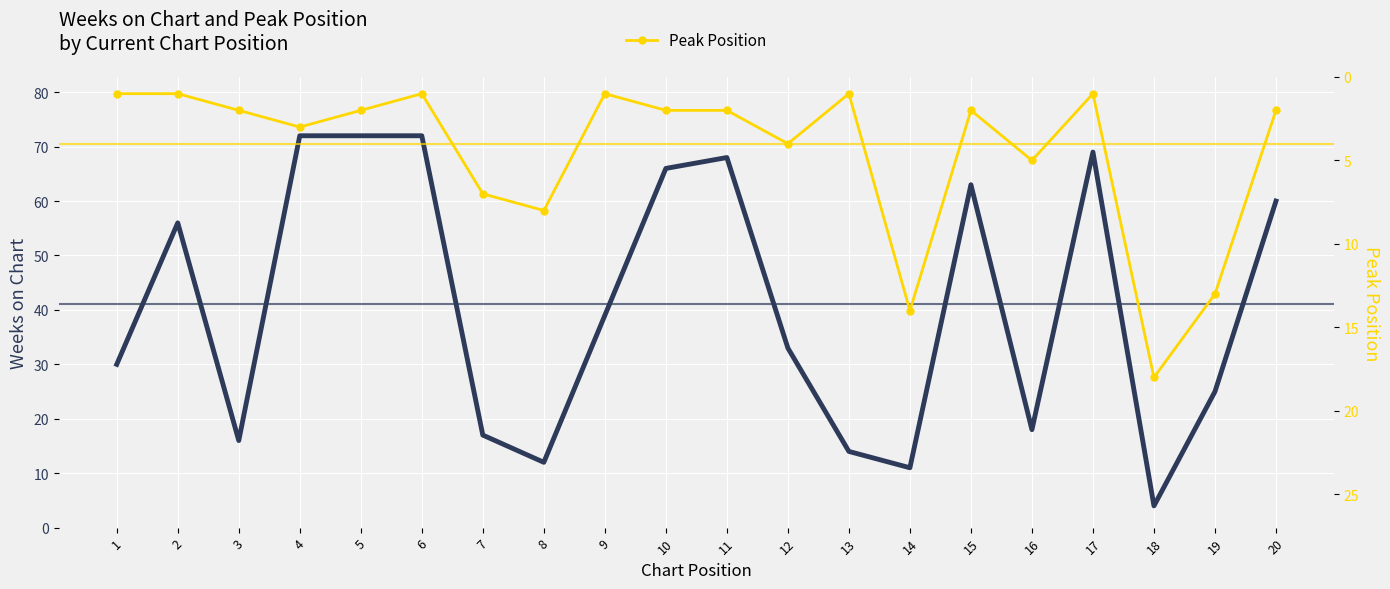

The value of Peak Position at 10 is 1. True or false?

False